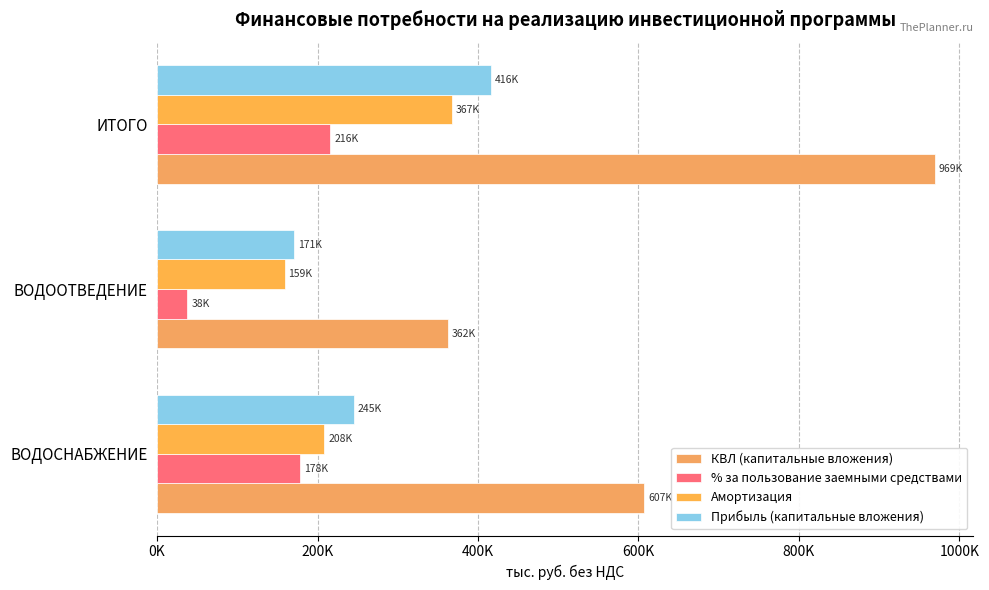

What is the sum of all Прибыль (капитальные вложения) values?

832949.0